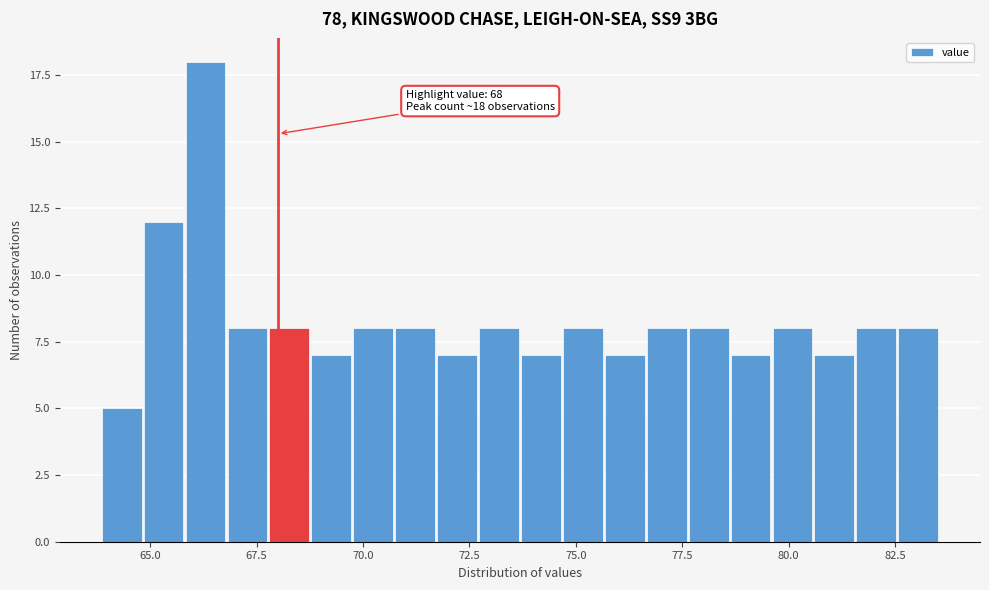

Around what value on the x-axis is the tallest bar? Give the approximate position of its centre, as read against the axis.

66.5